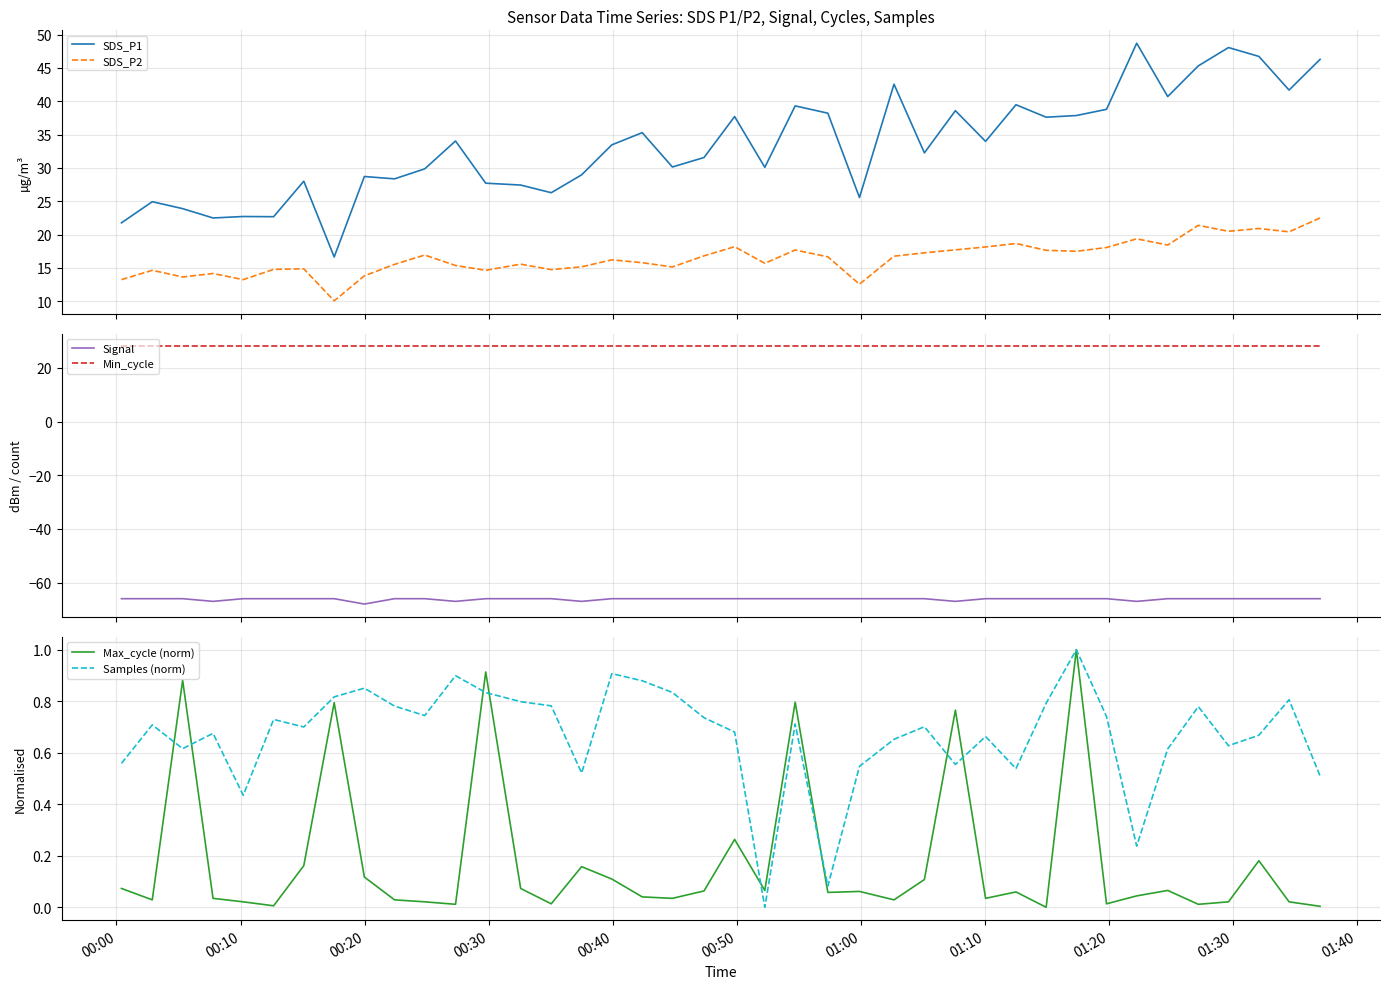

True or false: Max_cycle (norm) has more than 0 interior local peaks.

True